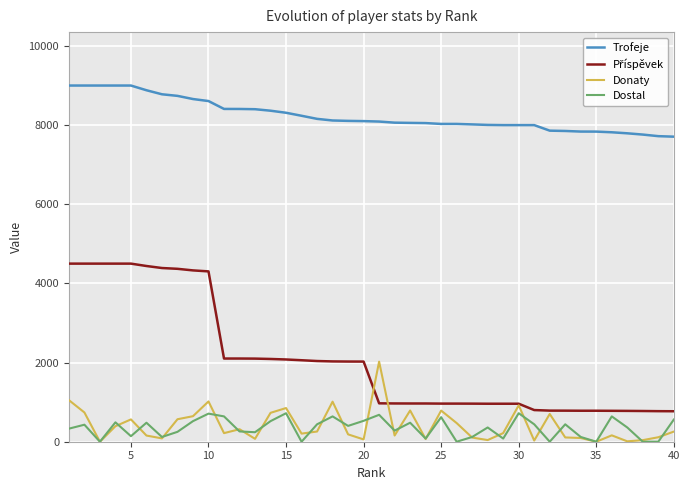

How many interior local peaks does the Dostal series have?

13